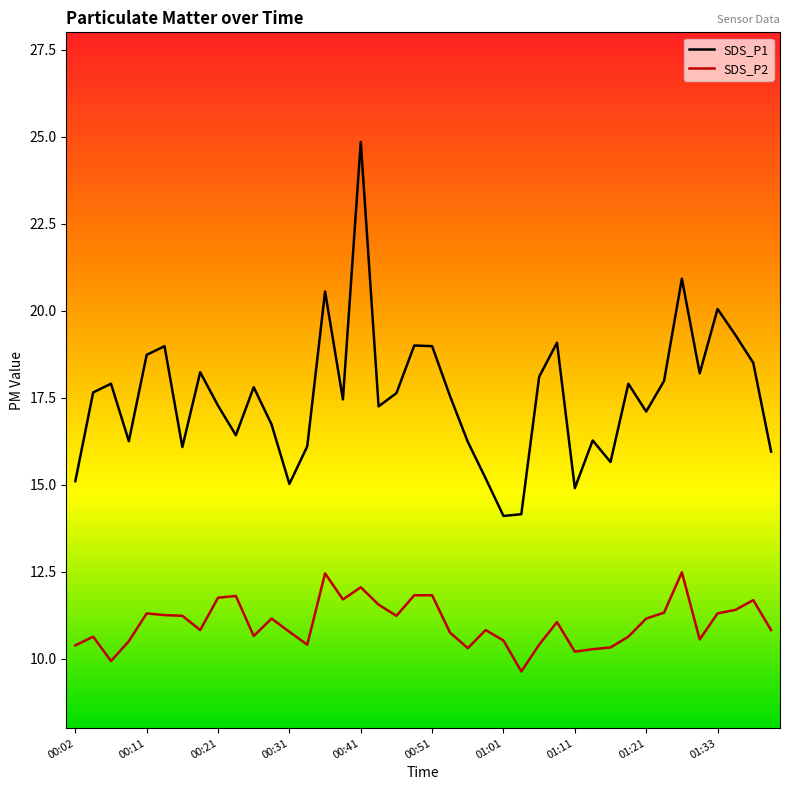

True or false: SDS_P1 and SDS_P2 intersect in this chart.

False